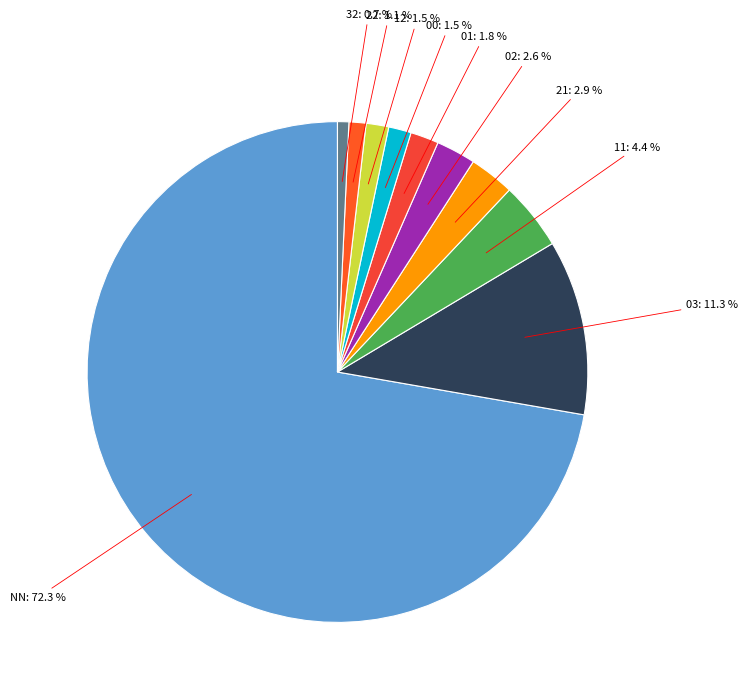

To the nearest percent, what is the difference between the largest and smallest slice percentages?

72%